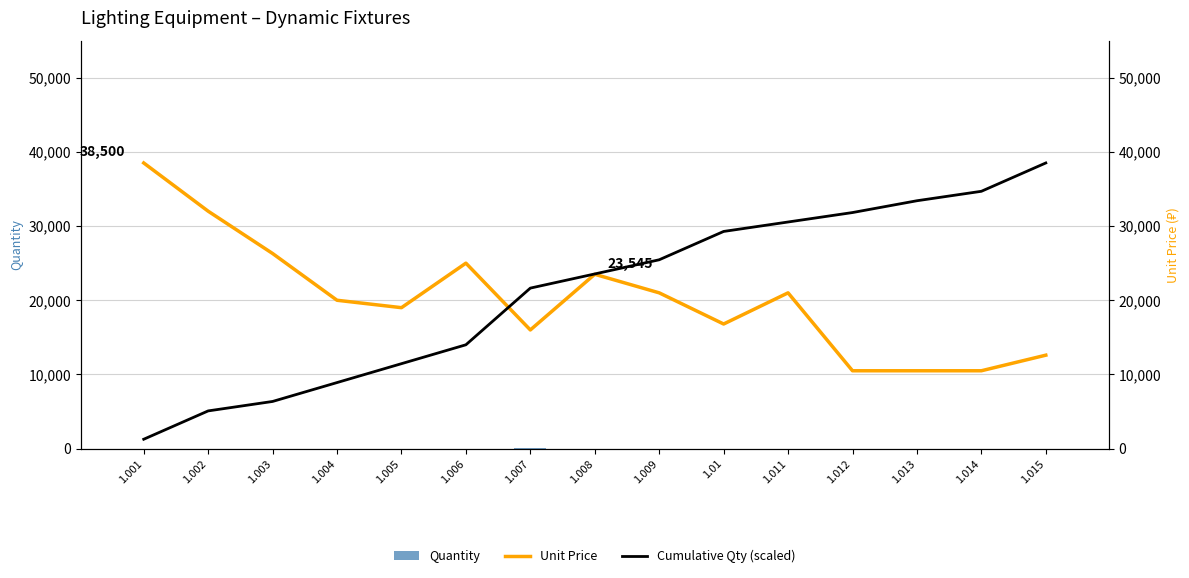

Which has a higher value, 1.012 or 1.011?

1.012